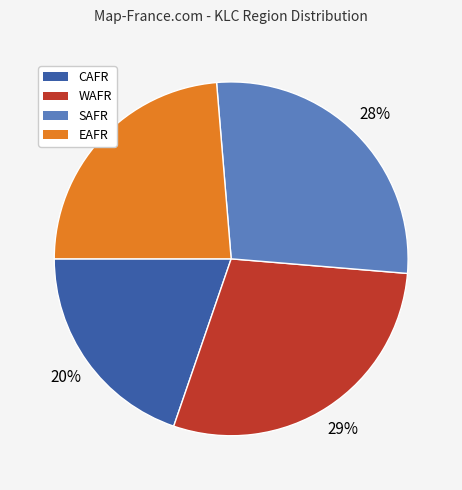

To the nearest percent, what is the difference between the largest and smallest slice percentages?

9%